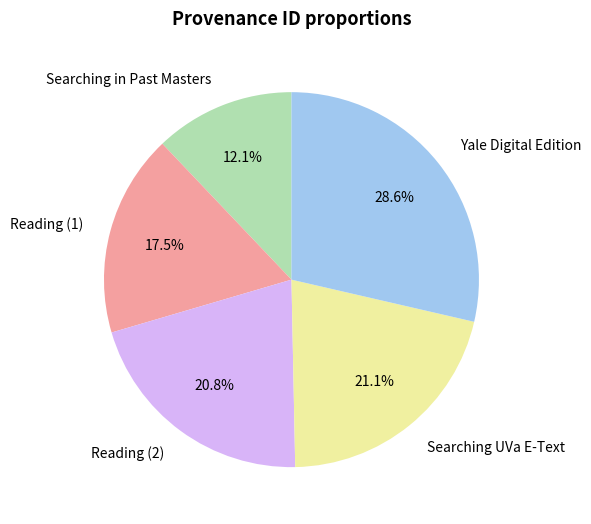

Approximately how many times larger is the value at Reading (1) compared to Reading (2)?

0.8